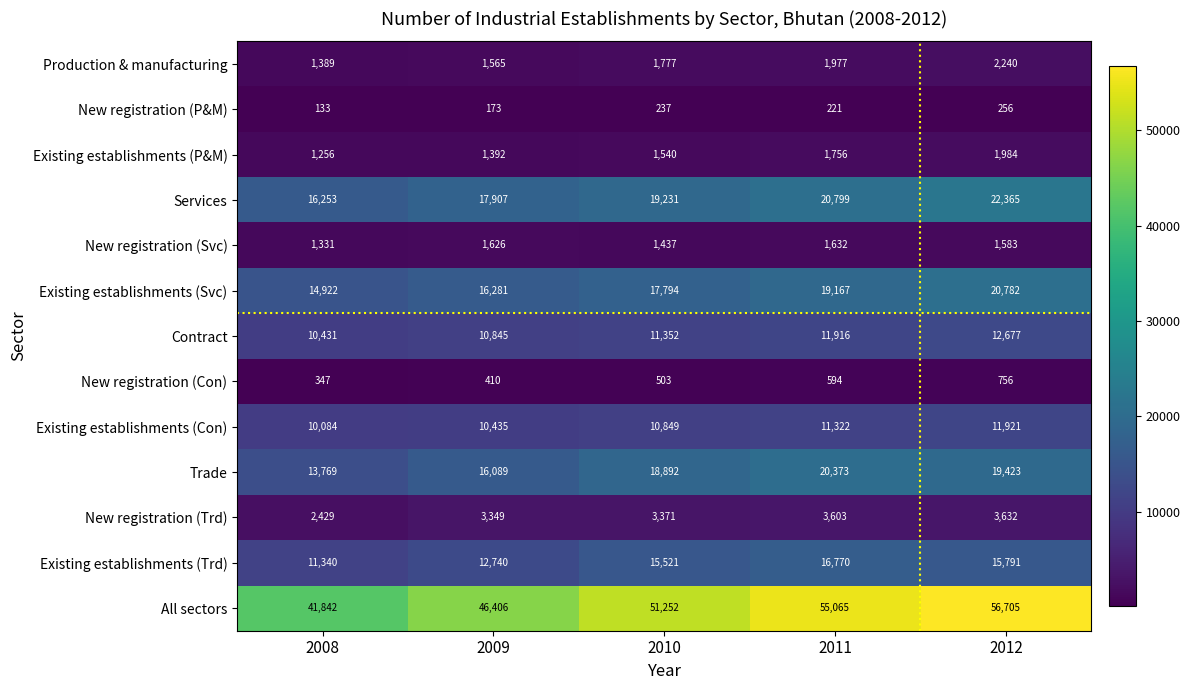

Between 2008 and 2009, which series saw the biggest shift?

All sectors